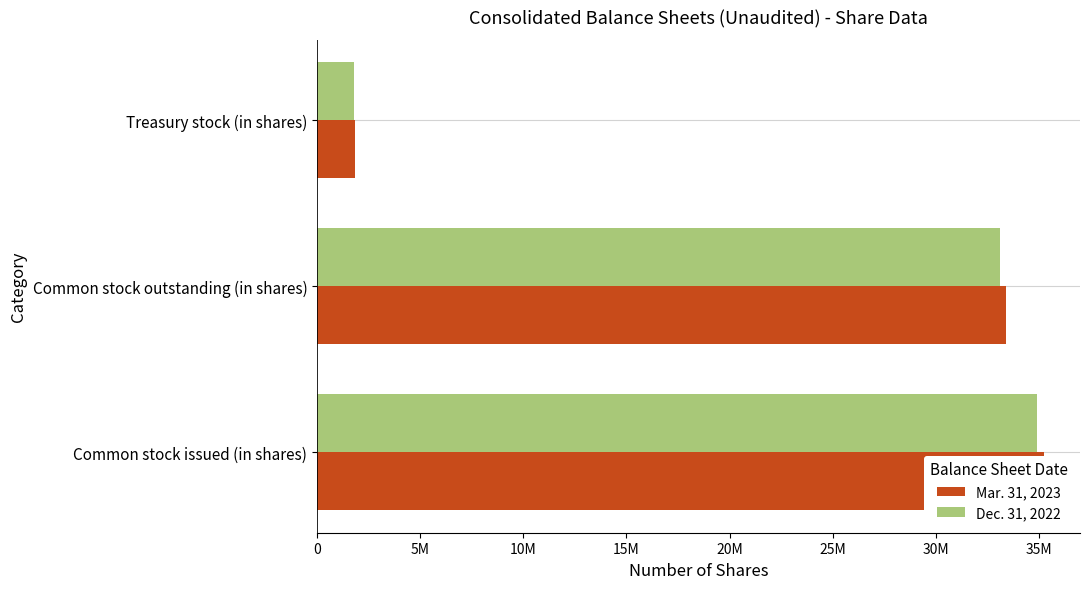

How many bars are there in each group?

2